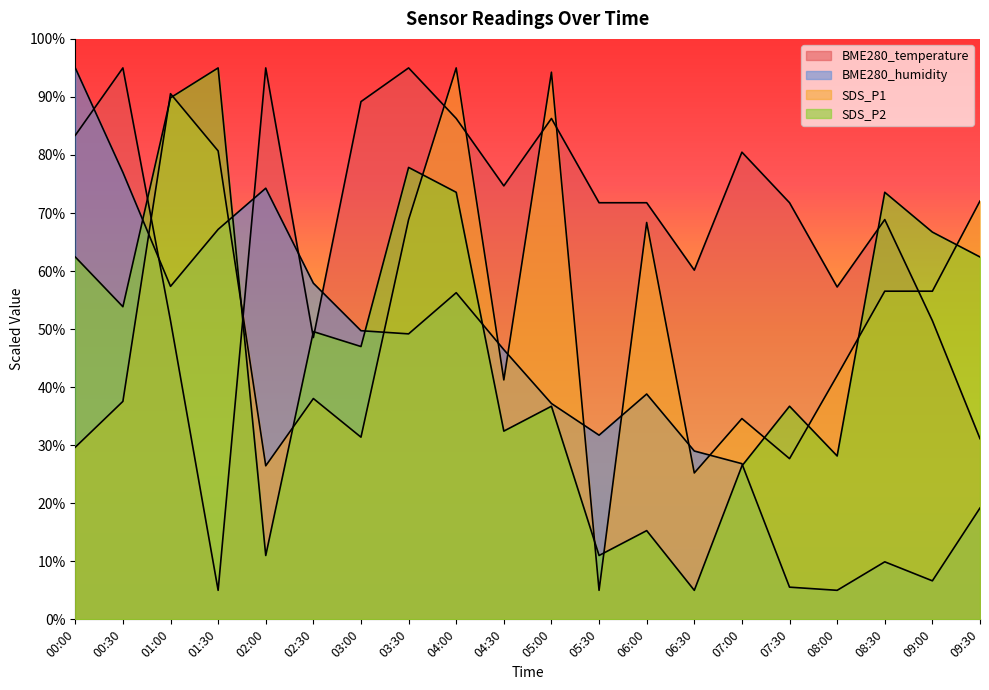

Does the chart display data point markers on the line(s)?

No